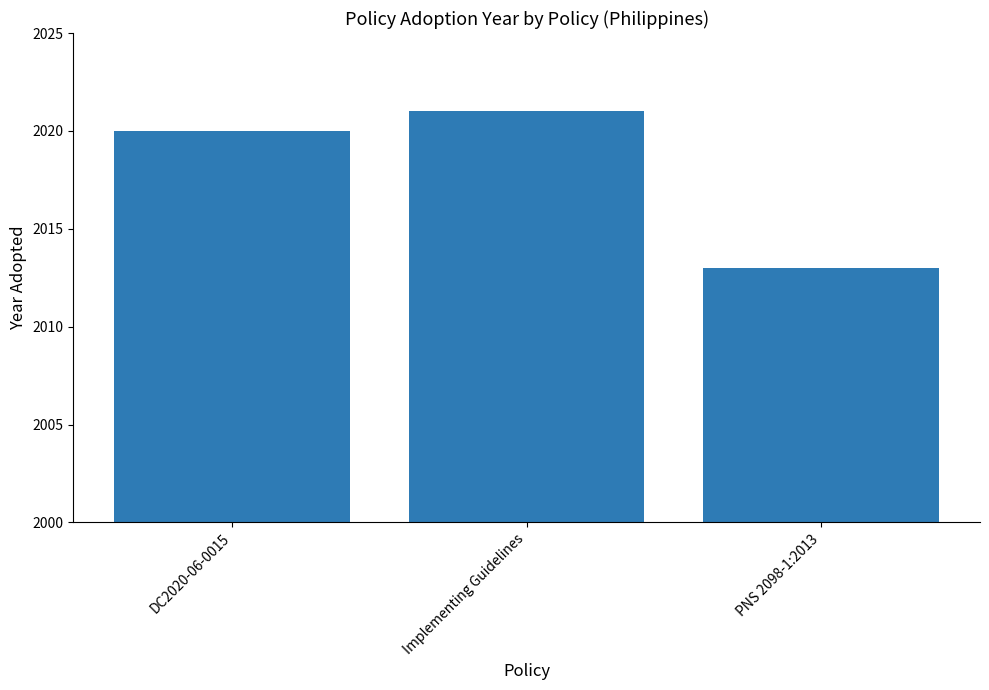

List the labels in order of value, smallest first.

PNS 2098-1:2013, DC2020-06-0015, Implementing Guidelines